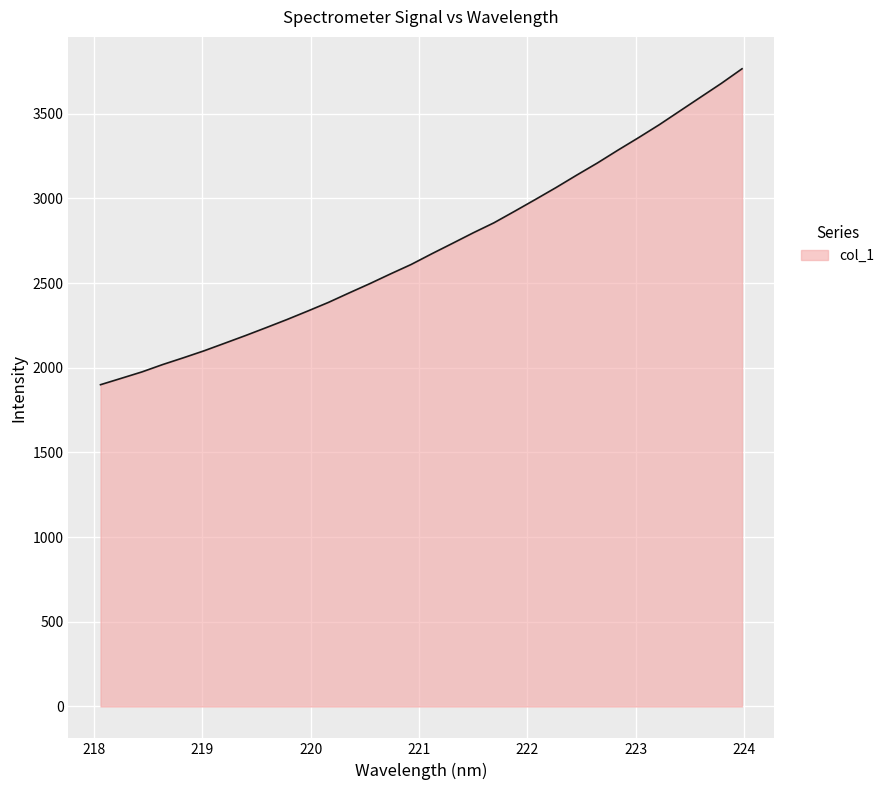

What is the difference between the maximum and minimum values?

1865.4